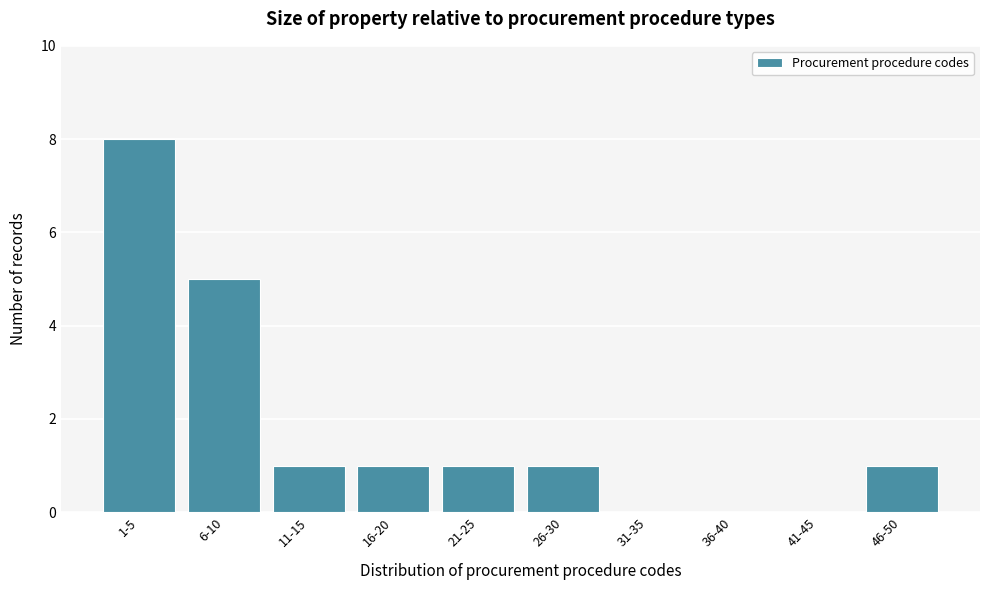

Reading left to right, what are all the values shown in this chart?

1-5=8	6-10=5	11-15=1	16-20=1	21-25=1	26-30=1	31-35=0	36-40=0	41-45=0	46-50=1